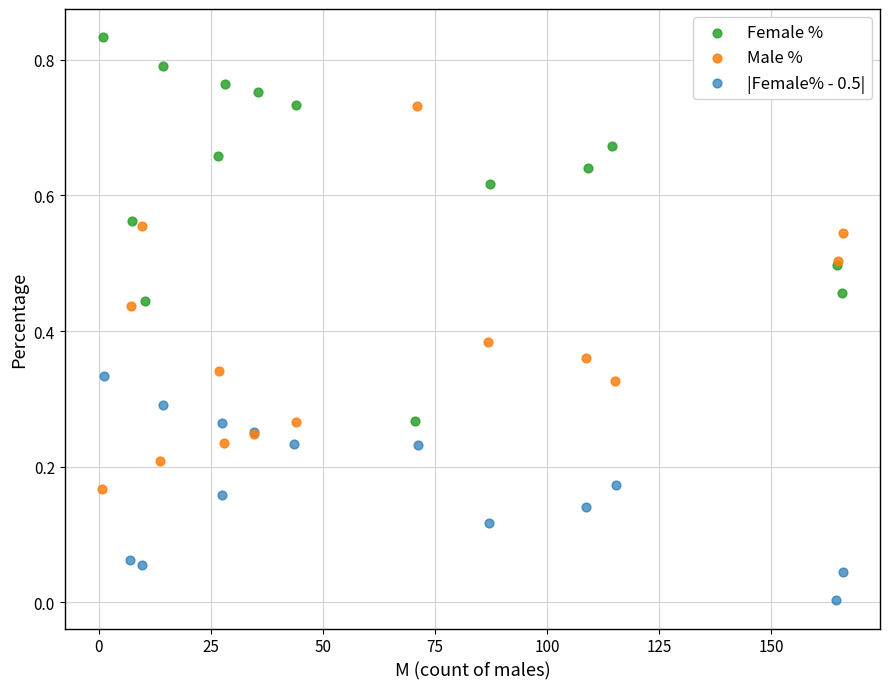

Which series contains the lowest Y value?

|Female% - 0.5|